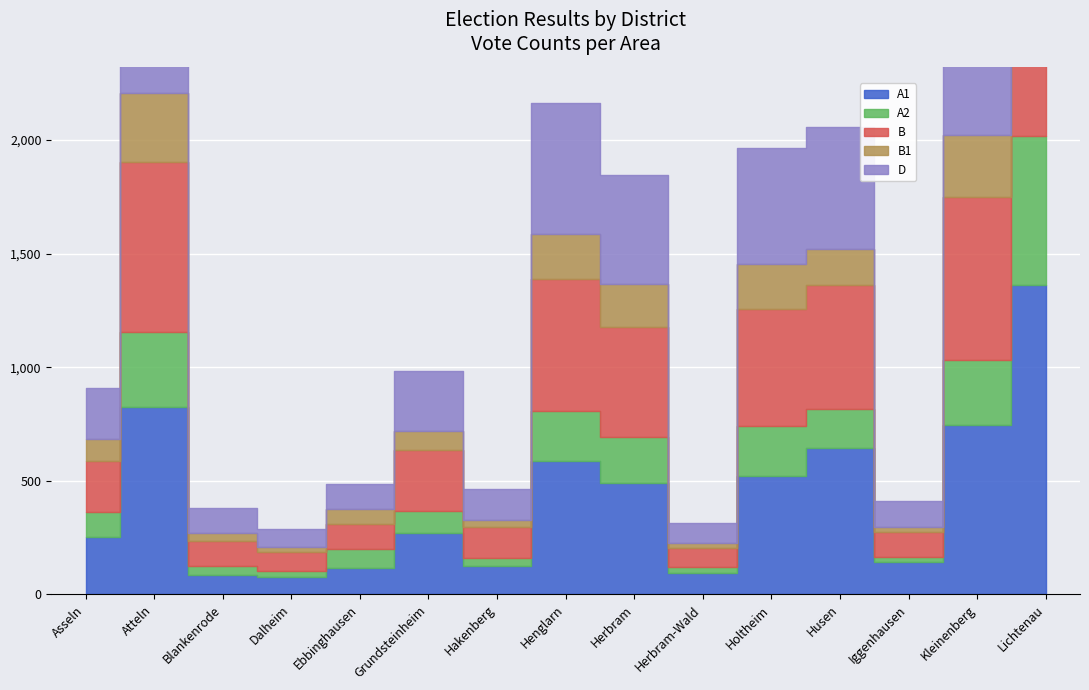

List the labels in order of B value, largest first.

Lichtenau, Atteln, Kleinenberg, Henglarn, Husen, Holtheim, Herbram, Grundsteinheim, Asseln, Hakenberg, Iggenhausen, Ebbinghausen, Blankenrode, Herbram-Wald, Dalheim